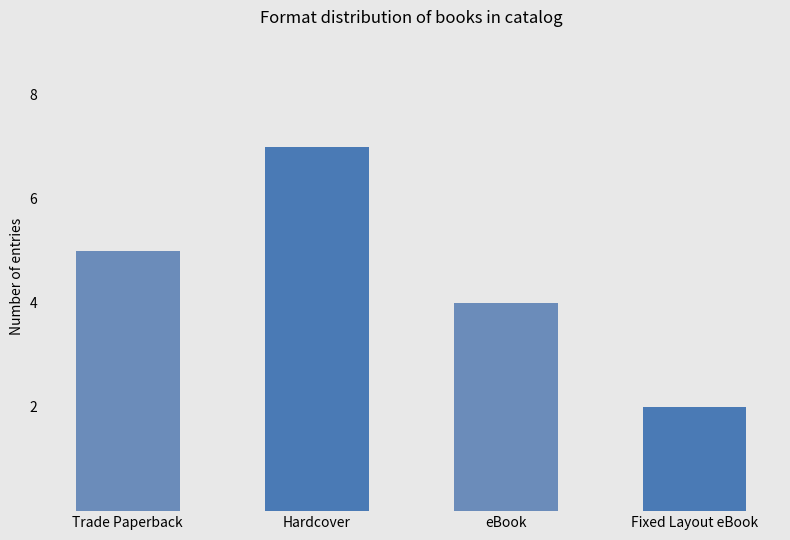

Read the value at Trade Paperback.

5